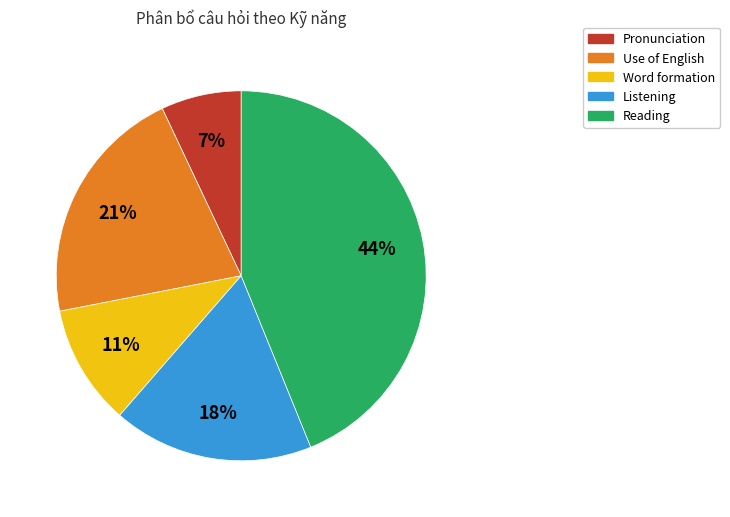

Do Word formation and Pronunciation together represent more than half of the pie?

No